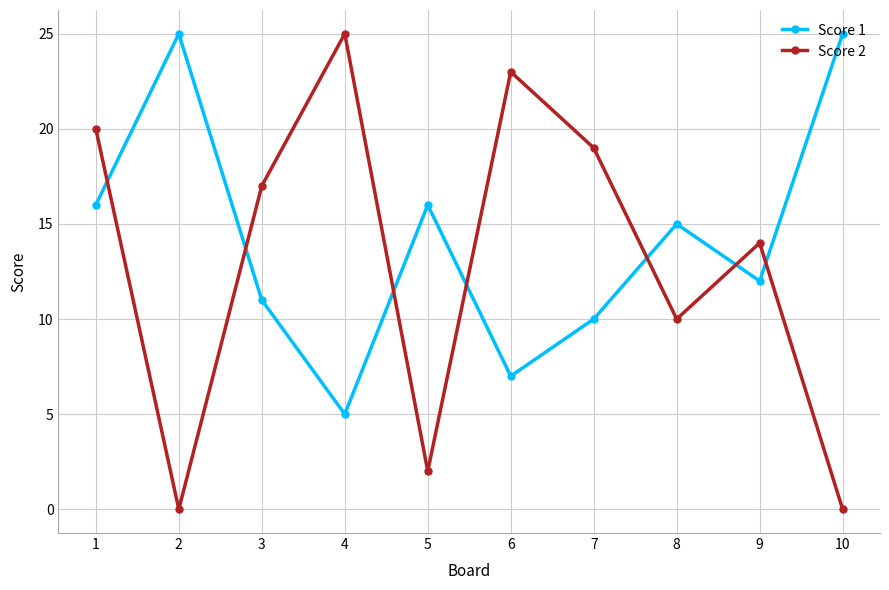

Is it true that Score 1 equals 11 at 3?

True